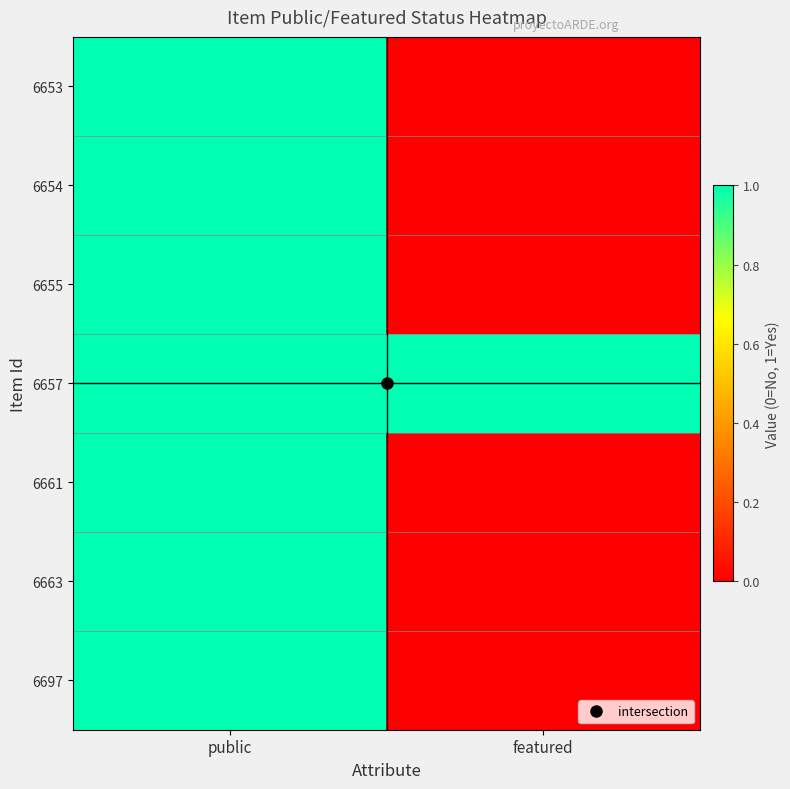

How many data points does each series have?

2